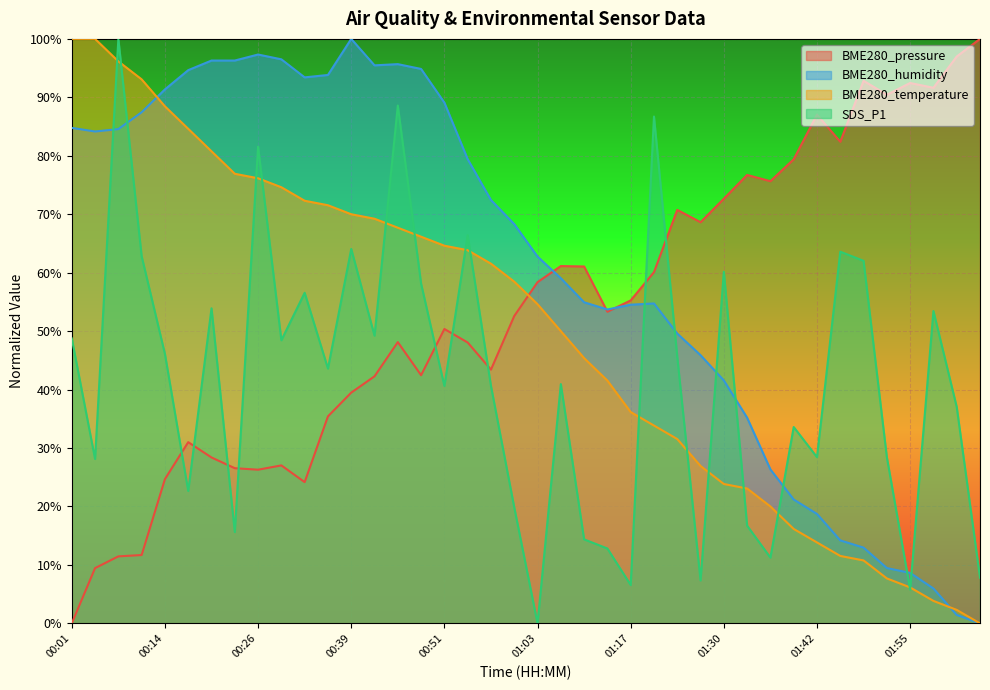

At how many categories does at least one series exceed 94?

14